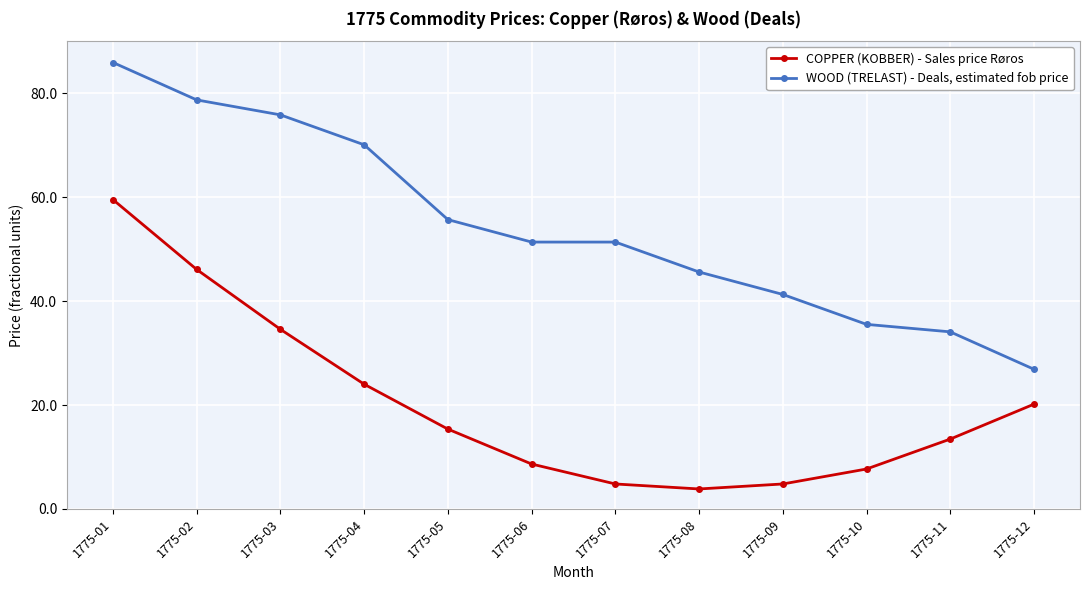

True or false: COPPER (KOBBER) - Sales price Røros and WOOD (TRELAST) - Deals, estimated fob price intersect in this chart.

False